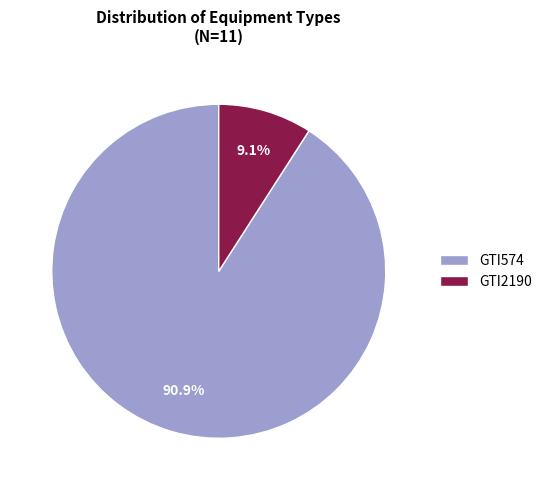

What percentage is the GTI574 slice, to the nearest percent?

91%